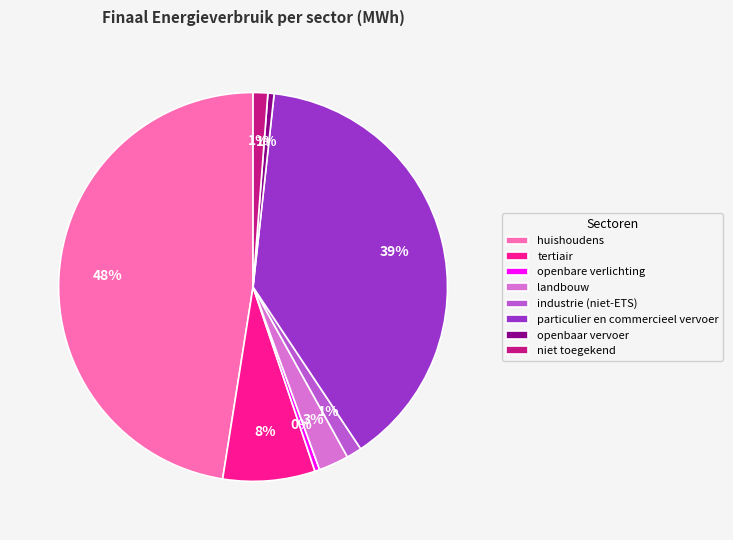

What is the ratio of the value at niet toegekend to the value at openbare verlichting?

3.0